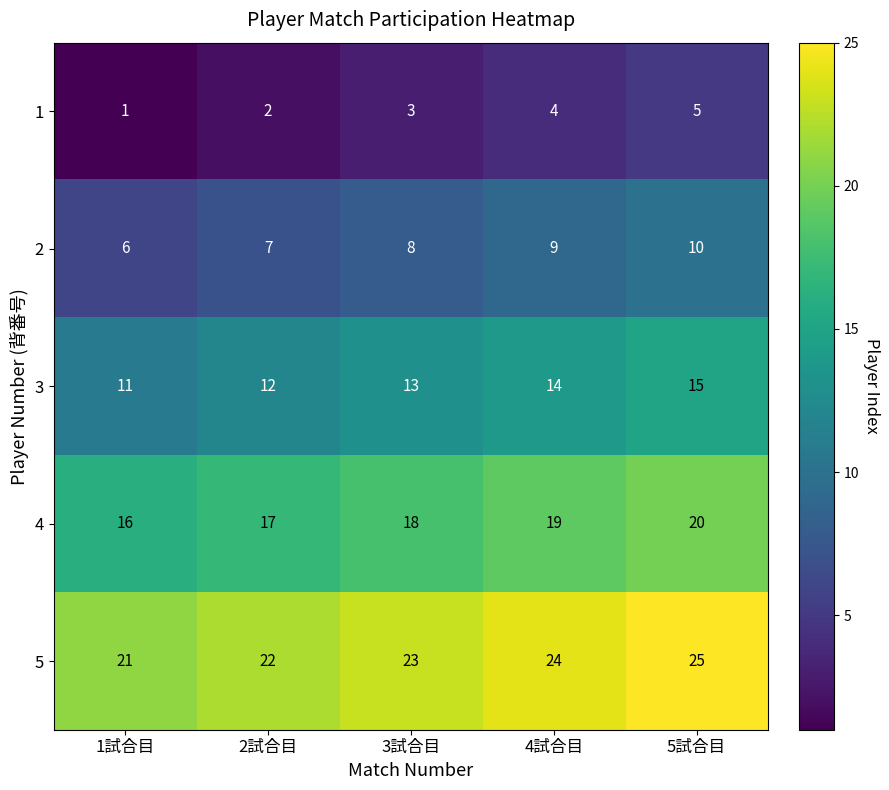

What is the average value of the 5 series?

23